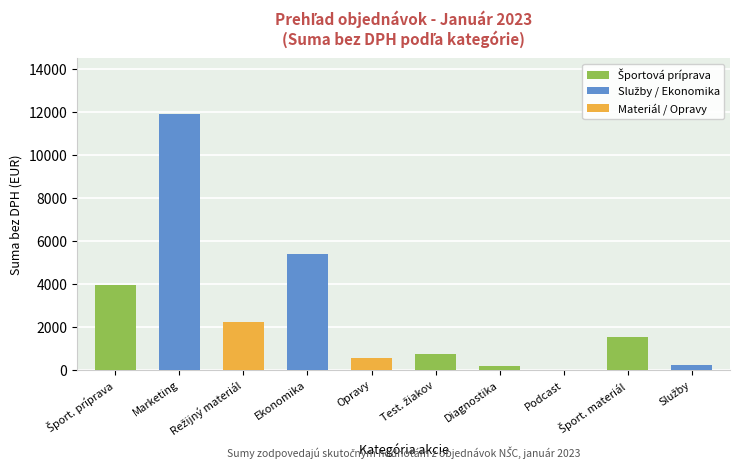

What is the total value across all series at Marketing?

11910.0